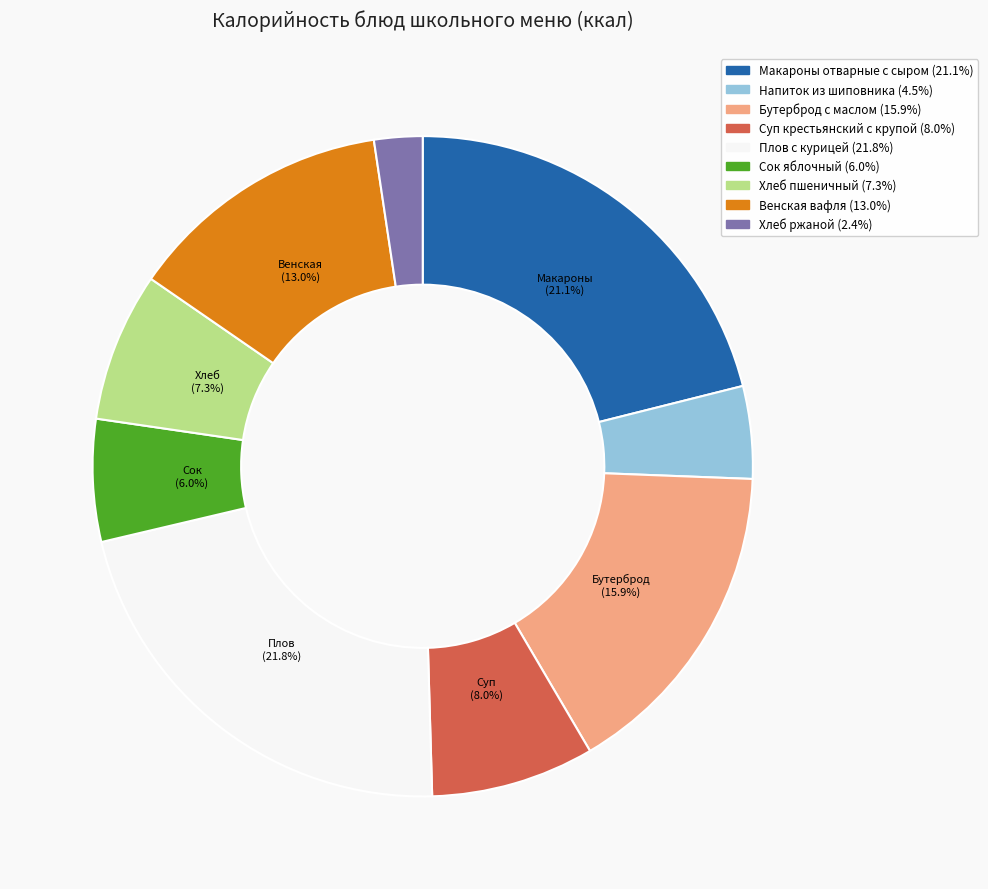

Rank the categories by value from highest to lowest.

Плов с курицей, Макароны отварные с сыром, Бутерброд с маслом, Венская вафля, Суп крестьянский с крупой, Хлеб пшеничный, Сок яблочный, Напиток из шиповника, Хлеб ржаной